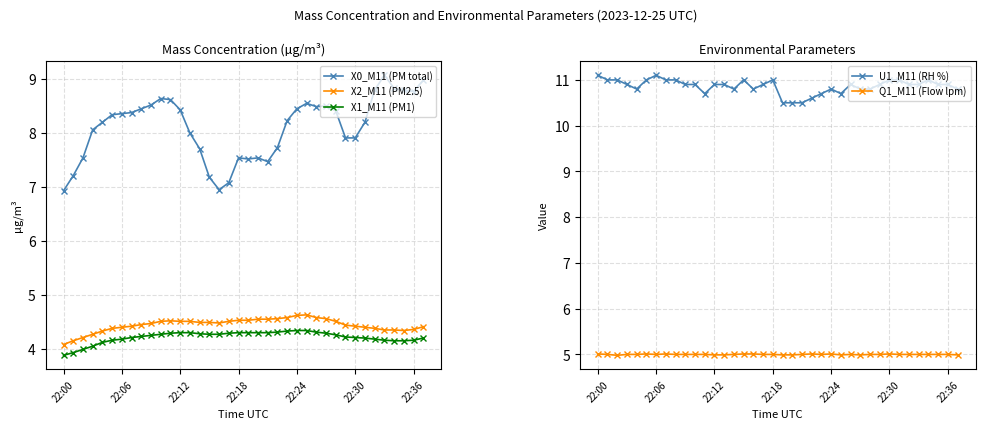

The U1_M11 (RH %) series shows 10.9 at 22:36. True or false?

True